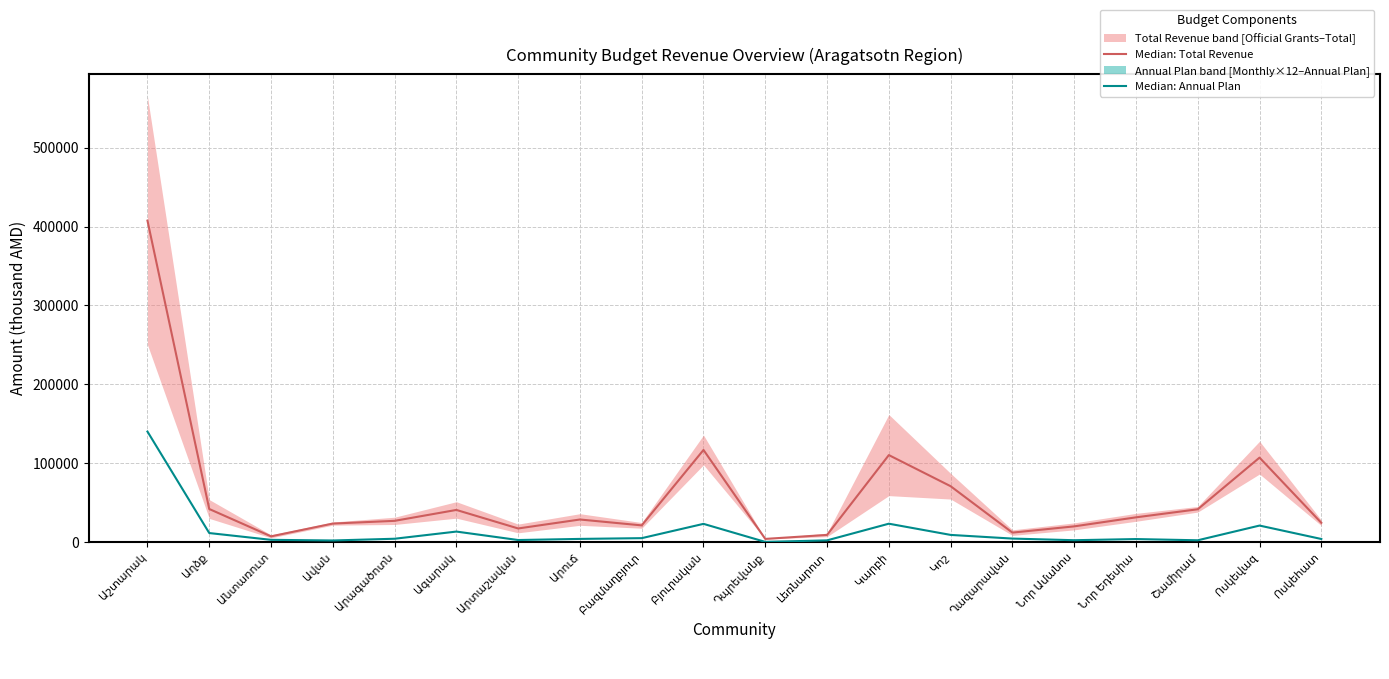

Reading left to right, list all the values displayed in this chart.

Median: Total Revenue: 407450.5	41804.2	7116.4	23336.1	26784.8	40614.2	17131.5	28489.3	21034.1	116677.4	3881.5	8941.2	110163.5	70704.8	11872.9	19778.5	31231.1	41458.9	106936.5	24293.3
Median: Annual Plan: 140000.0	11299.1	2703.9	1889.0	4086.6	13181.4	2461.2	3883.0	4840.9	22964.9	75.4	2039.2	23170.0	8950.0	4300.1	2225.7	3690.4	2140.4	20800.0	3780.0